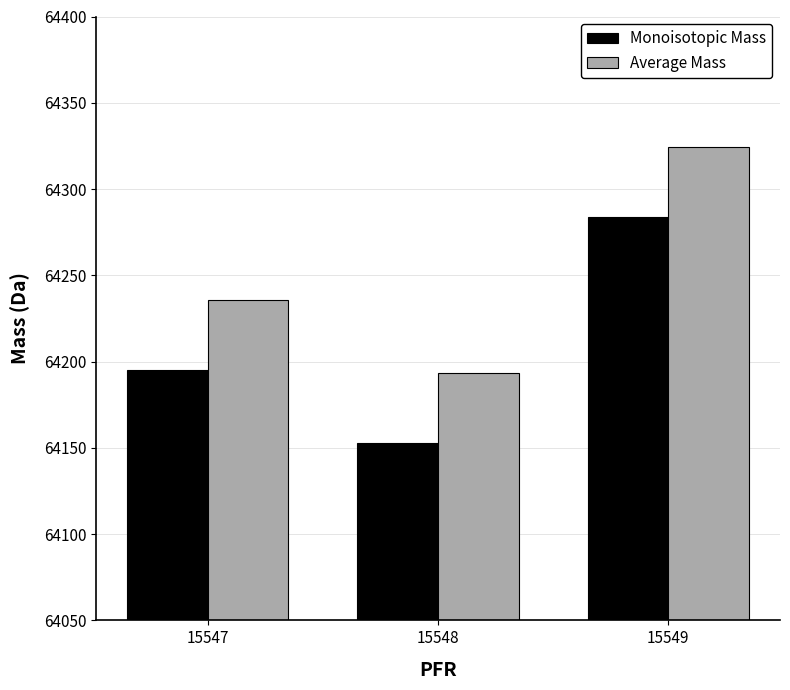

What is the value of the Average Mass bar at the 2nd from the left?

64193.4